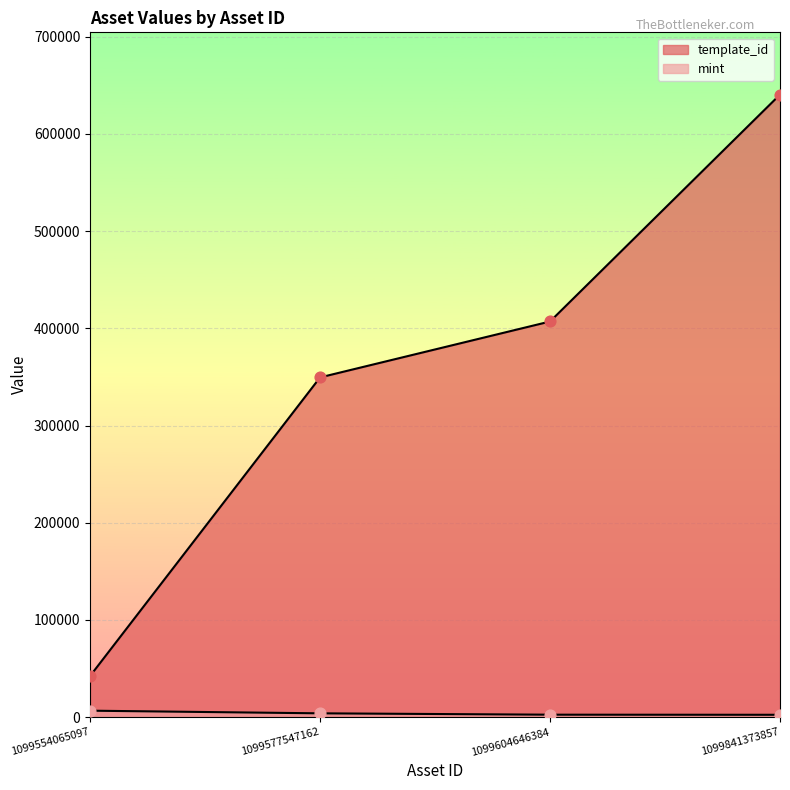

What are all the series names shown in the legend?

template_id, mint